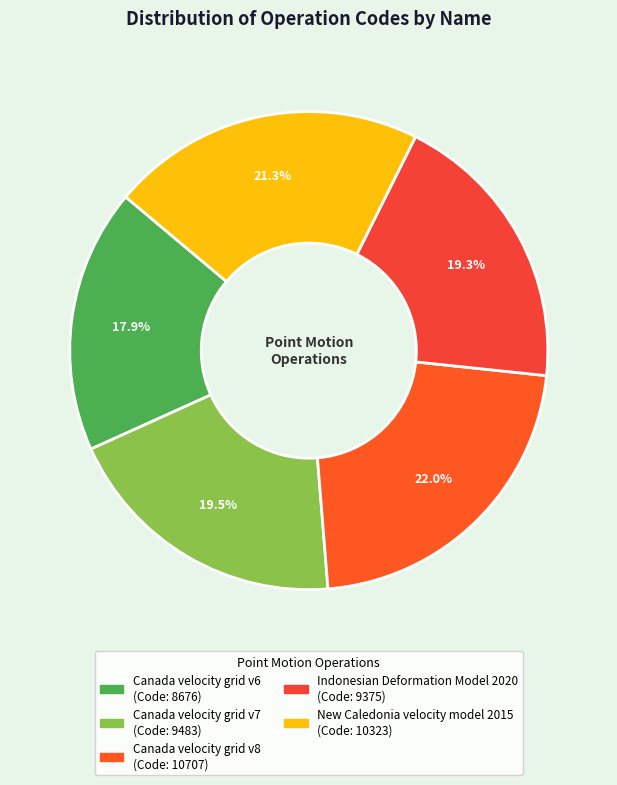

Is it true that Indonesian Deformation Model 2020 is 19% of the pie?

True